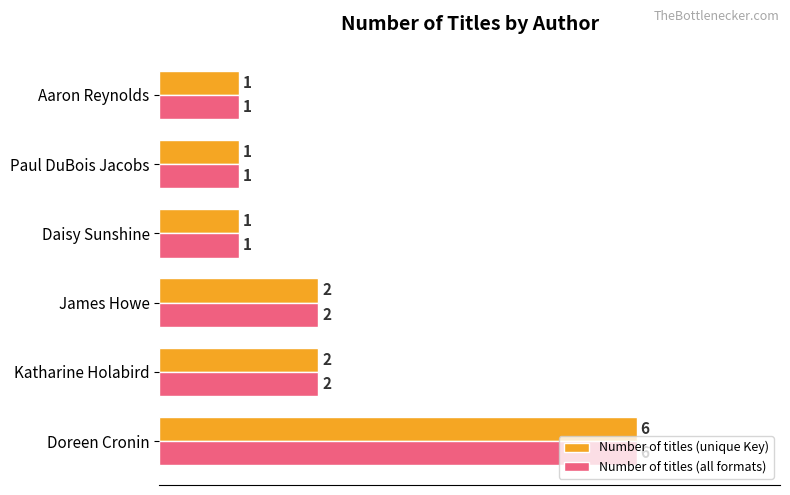

How many series are shown in this chart?

2